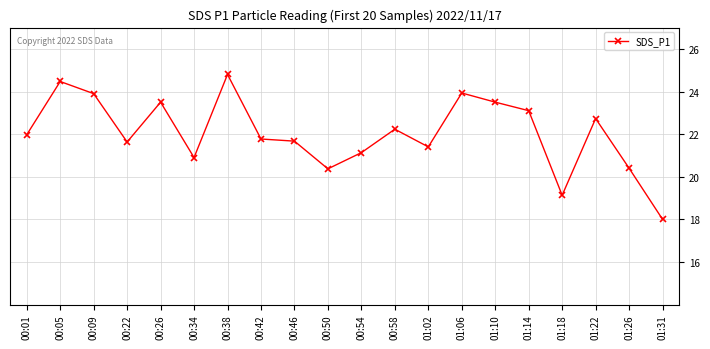

Count the number of categories in the chart.

20